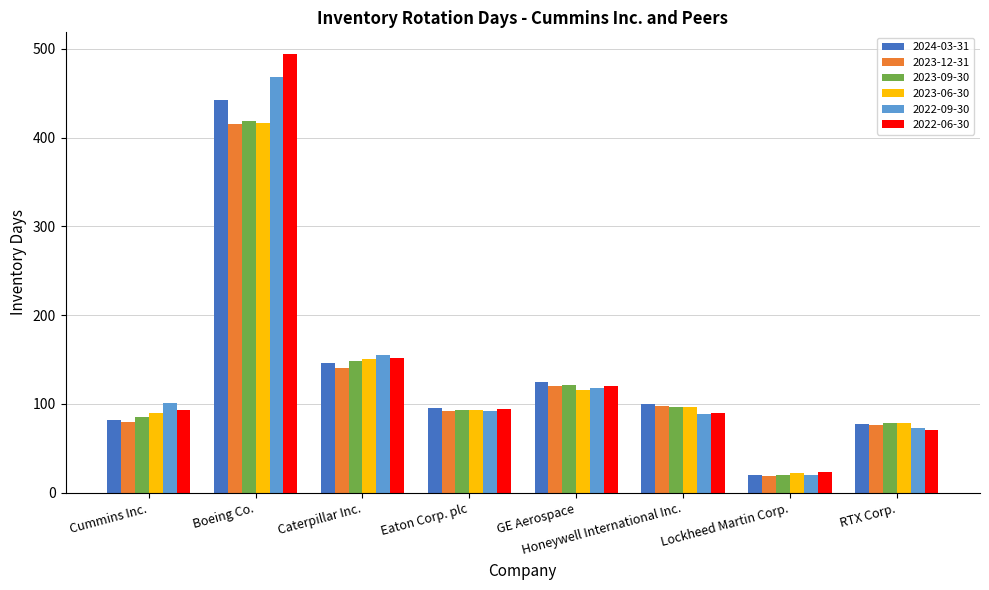

Is it true that 2023-12-31 equals 120 at GE Aerospace?

True